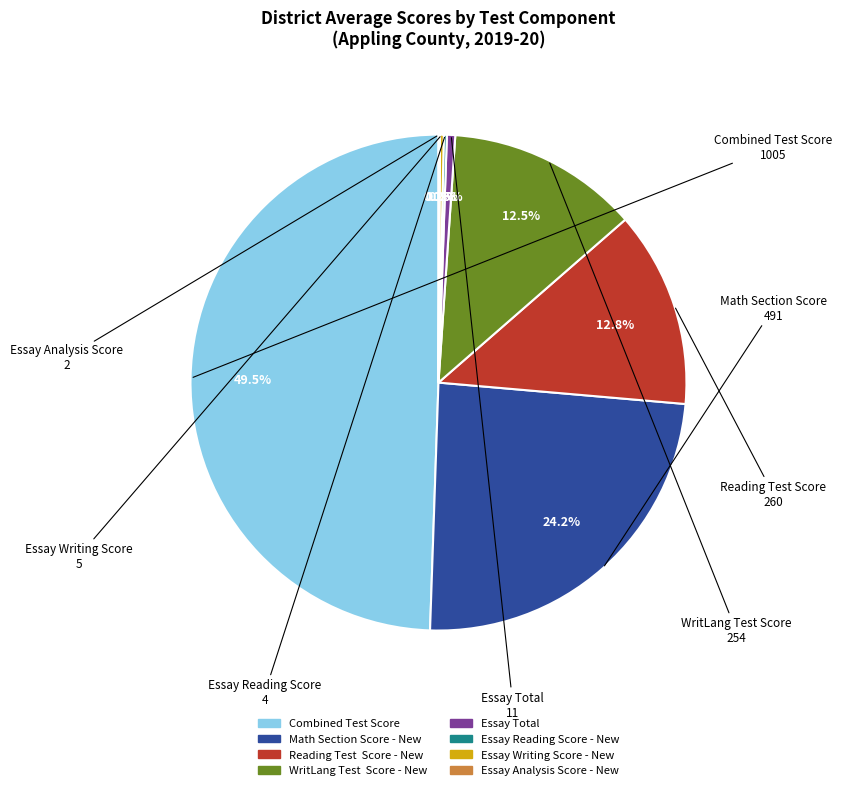

Which category has the biggest portion of the pie?

Combined Test Score